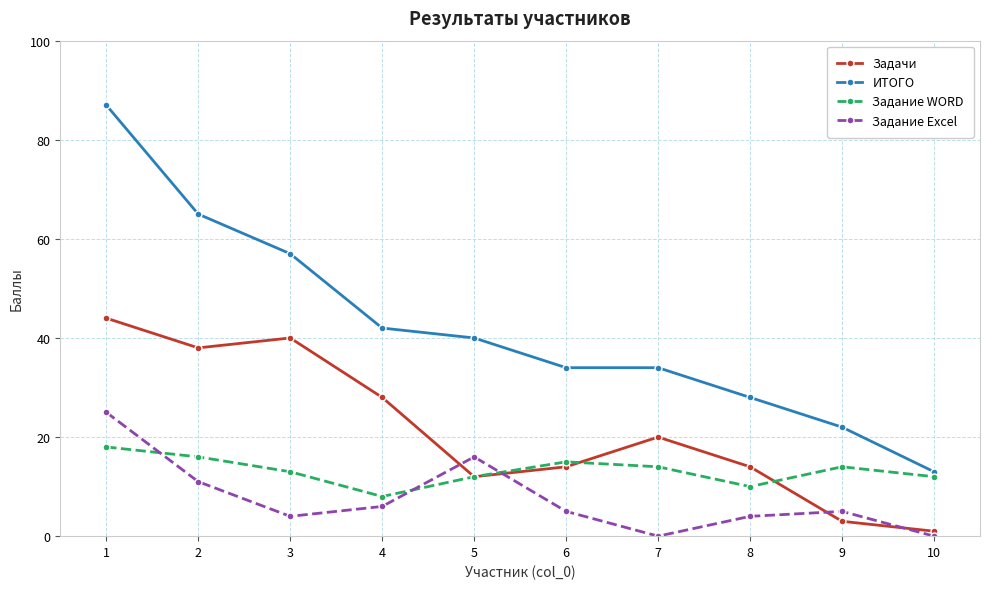

How many data points does each series have?

10